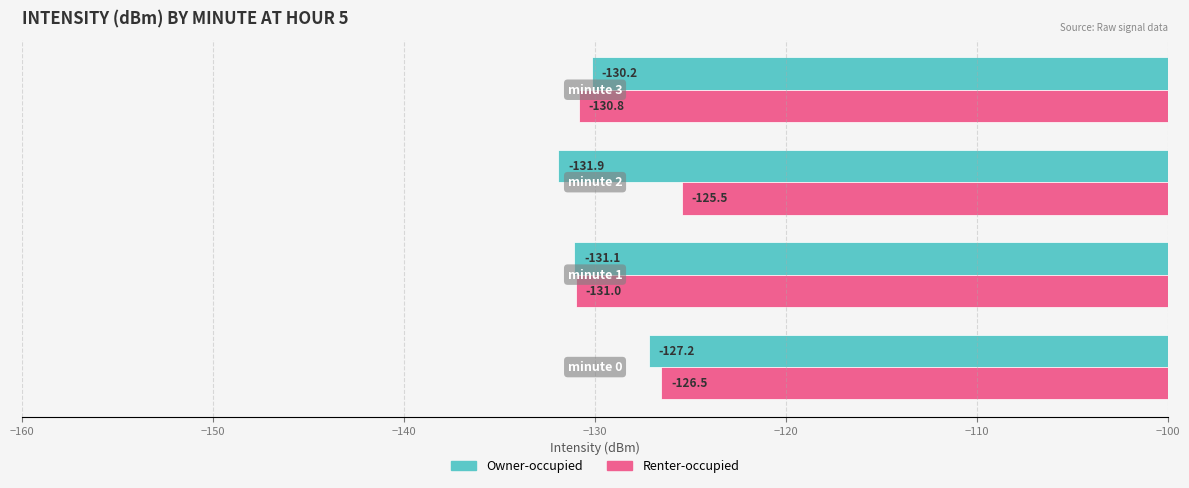

What is the highest value of the Owner-occupied series?

-127.2